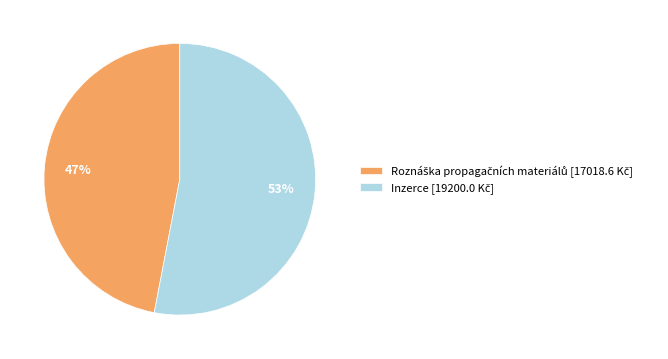

To the nearest percent, what is the average slice percentage?

50%